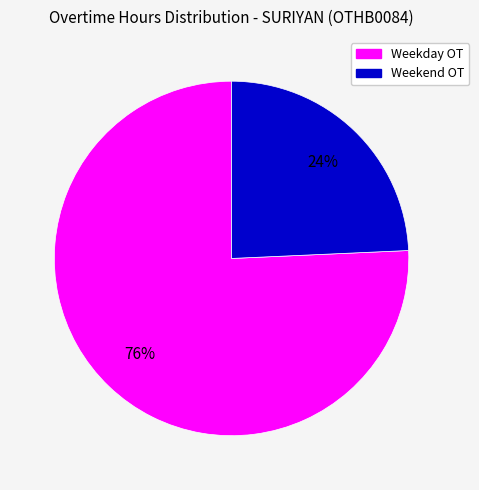

To the nearest percent, what is the average slice percentage?

50%